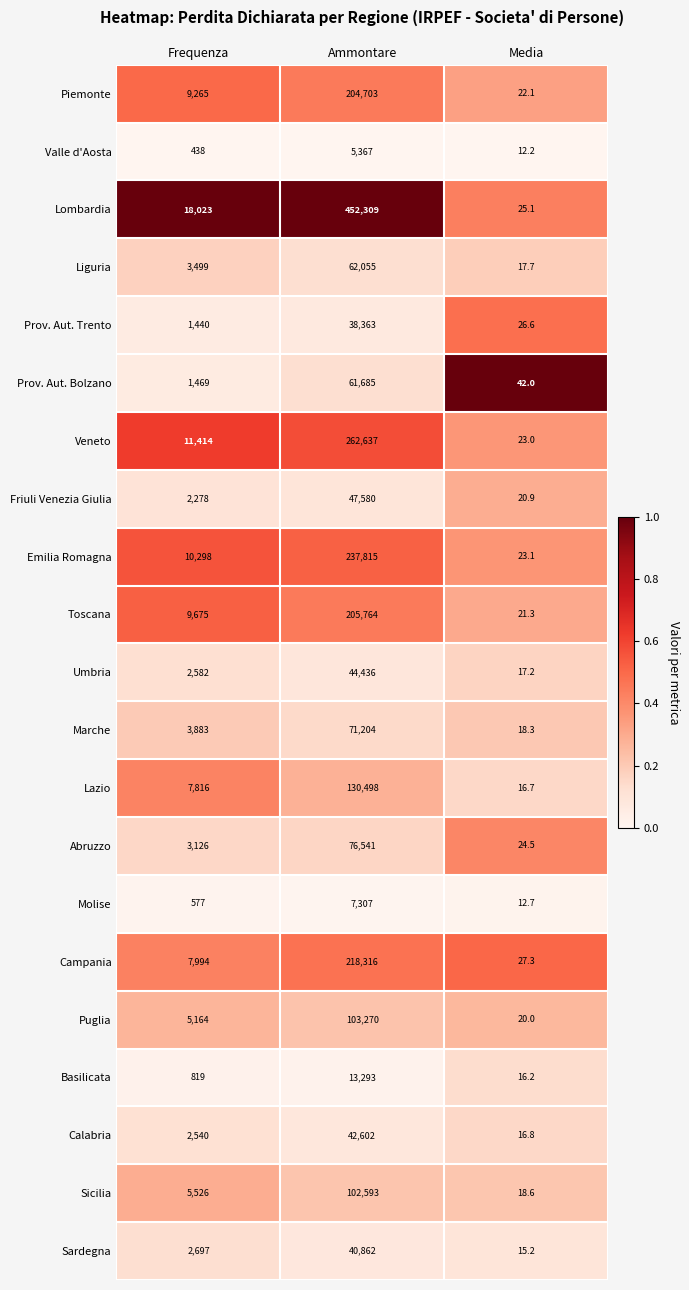

Between Ammontare and Media, which series saw the biggest shift?

Lombardia